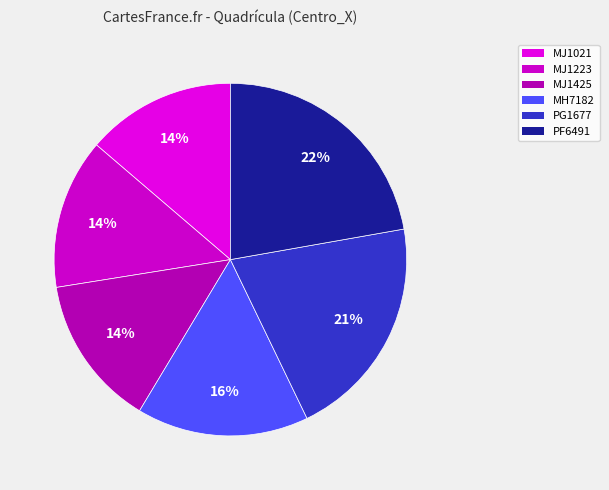

Is there any slice that represents more than half of the pie?

No